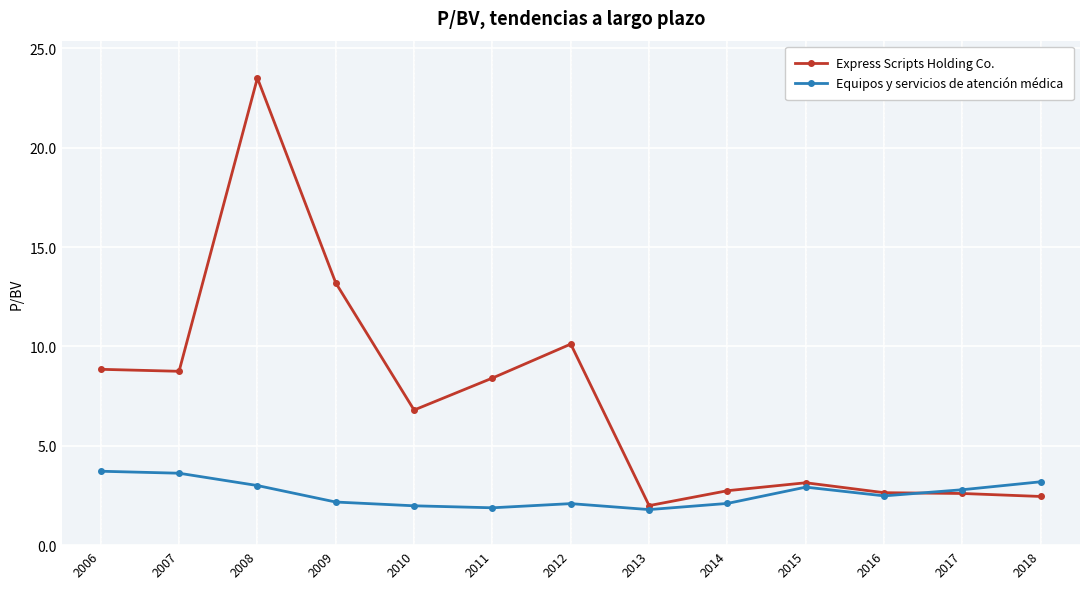

The Equipos y servicios de atención médica series shows 1.1 at 2006. True or false?

False